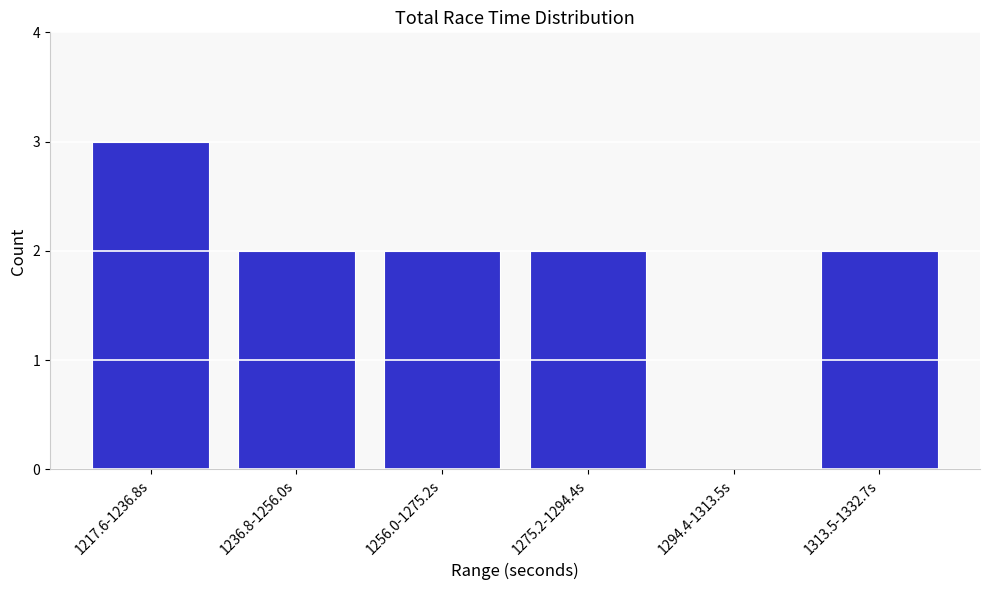

Reading right to left, what are all the values shown in this chart?

1313.5-1332.7s=2	1294.4-1313.5s=0	1275.2-1294.4s=2	1256.0-1275.2s=2	1236.8-1256.0s=2	1217.6-1236.8s=3